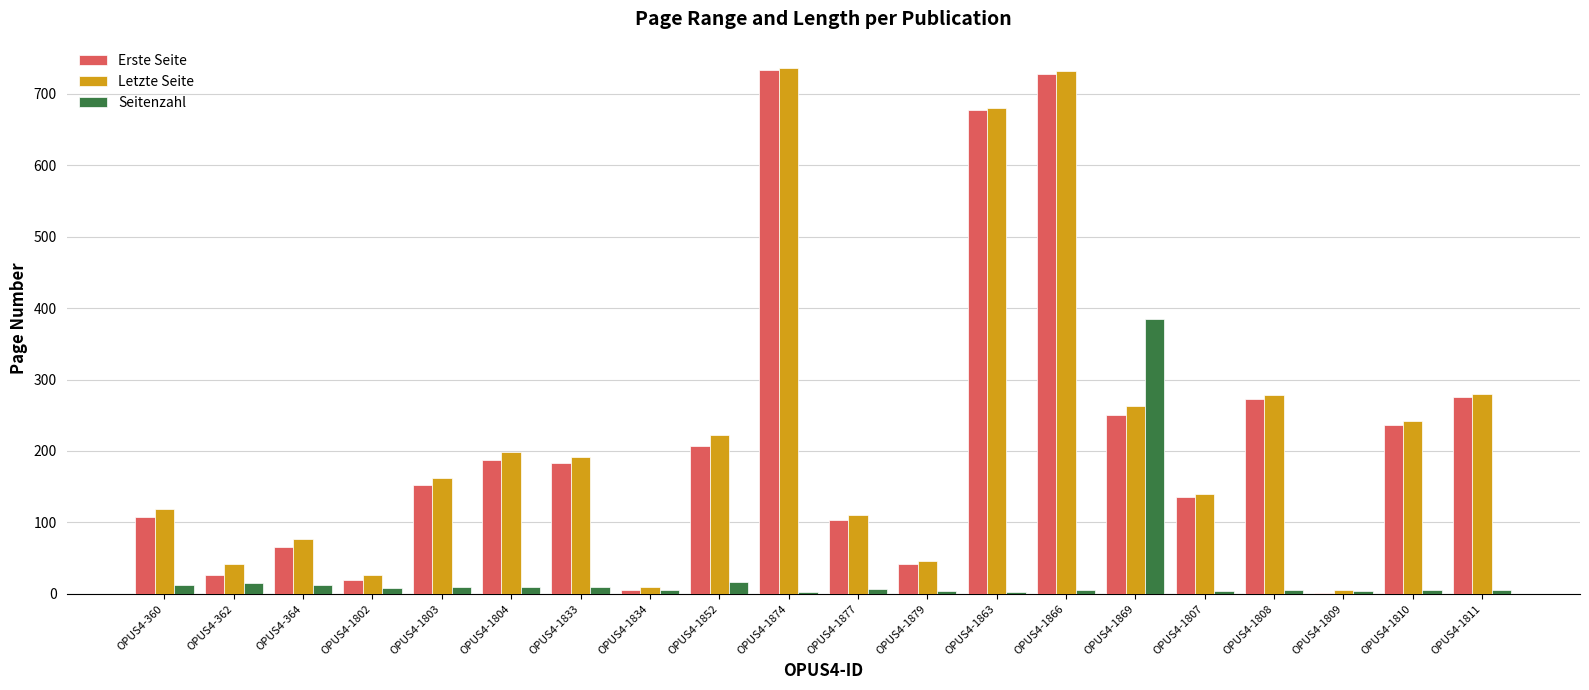

Count the number of data series in this chart.

3